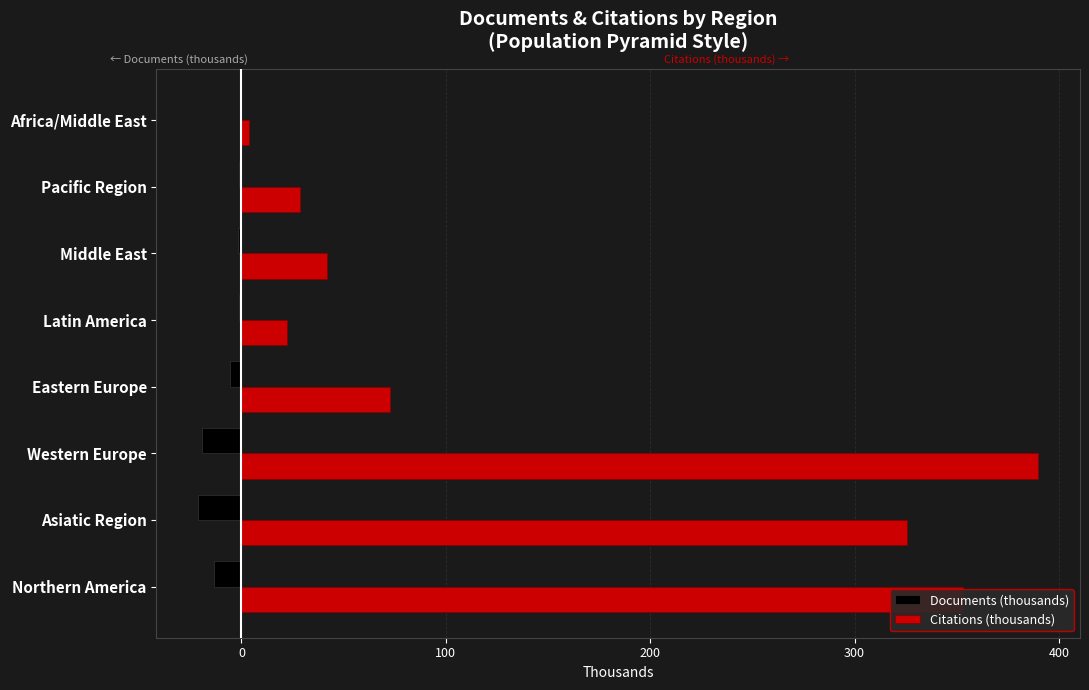

Which category has the highest value across all series?

Western Europe